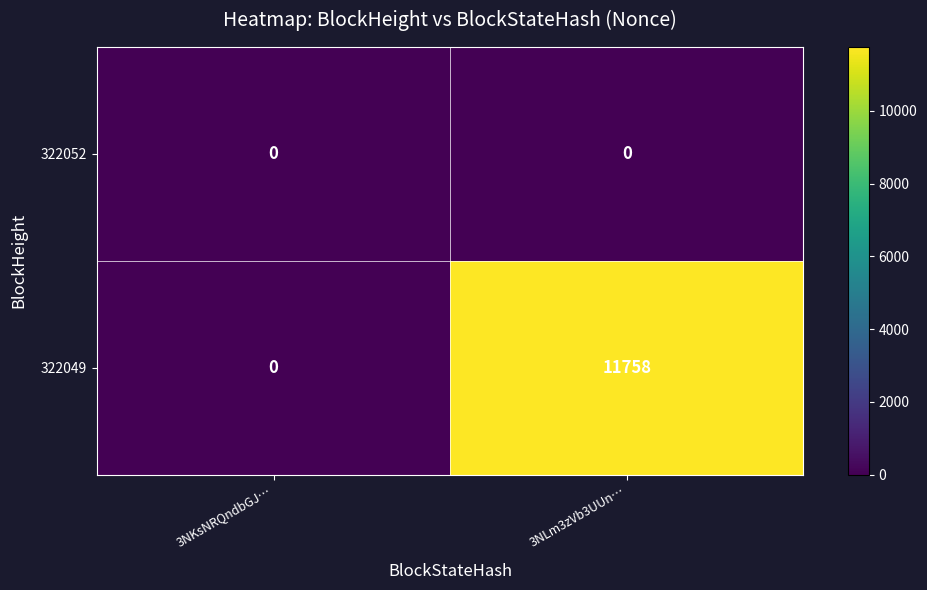

Reading left to right, what are all the values shown in this chart?

322052: 3NKsNRQndbGJ…=0	3NLm3zVb3UUn…=0
322049: 3NKsNRQndbGJ…=0	3NLm3zVb3UUn…=11758